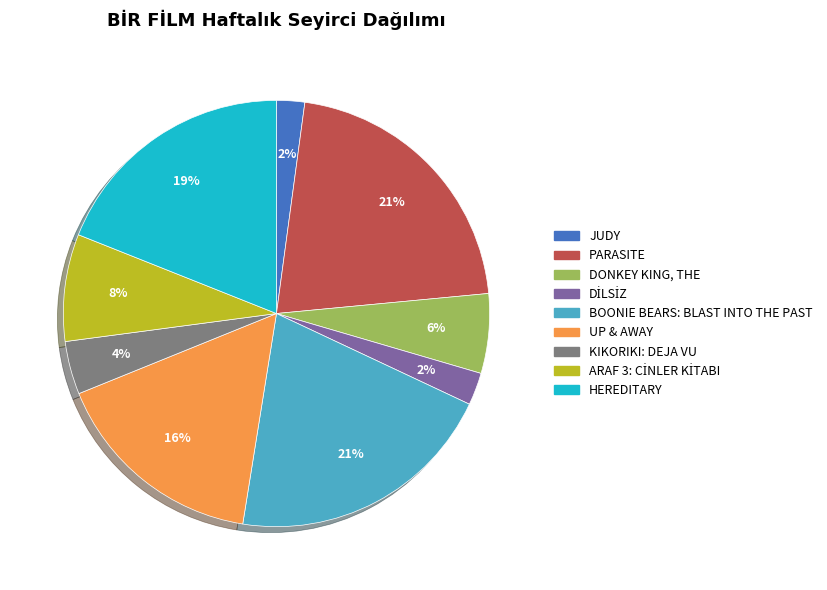

What percentage is the UP & AWAY slice, to the nearest percent?

16%